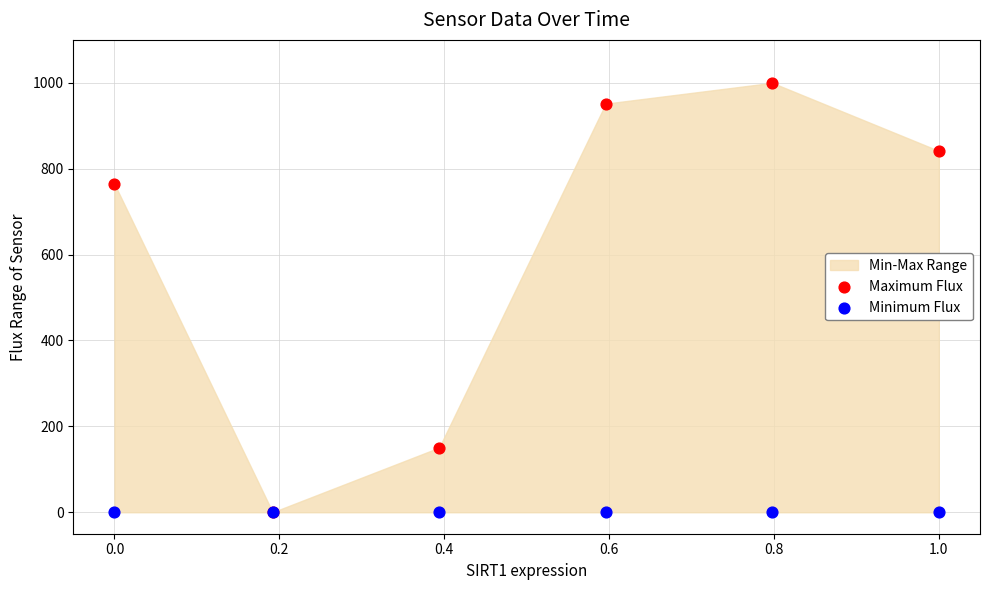

In the Maximum Flux series, what Y value is closest to 500?

764.3